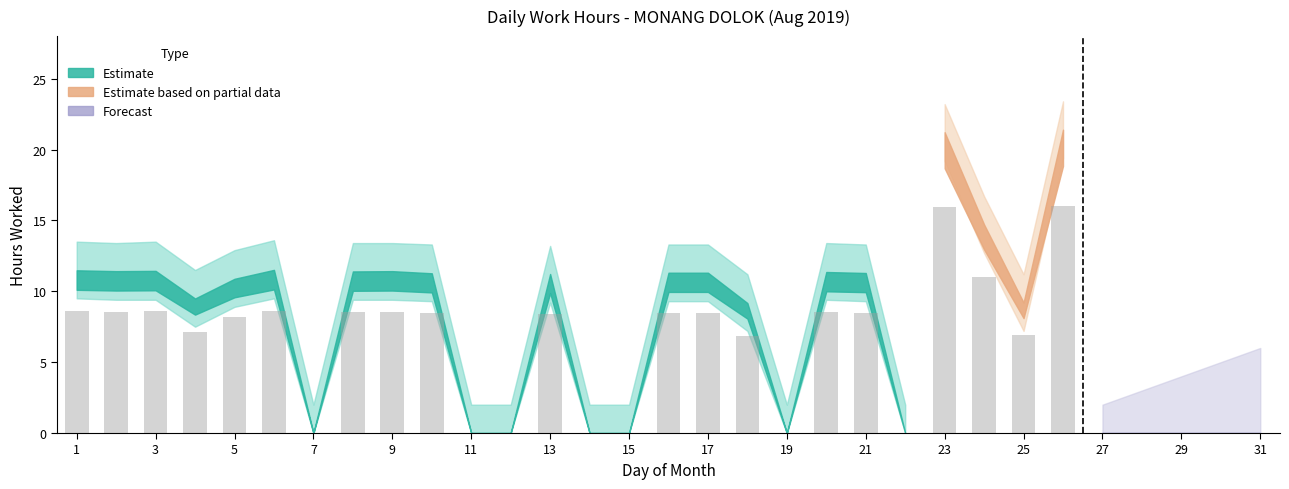

What is the sum of all values?

174.4